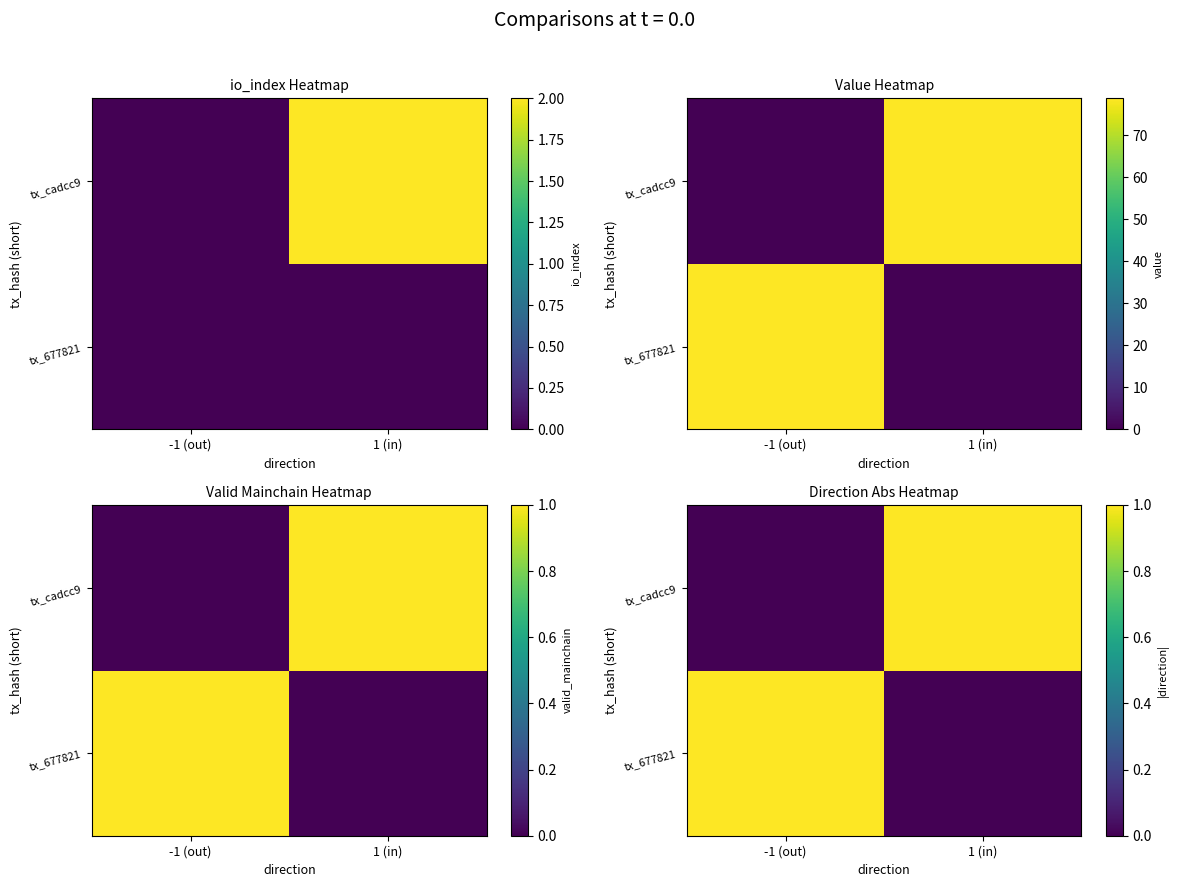

Which series has the largest total across all categories?

tx_677821